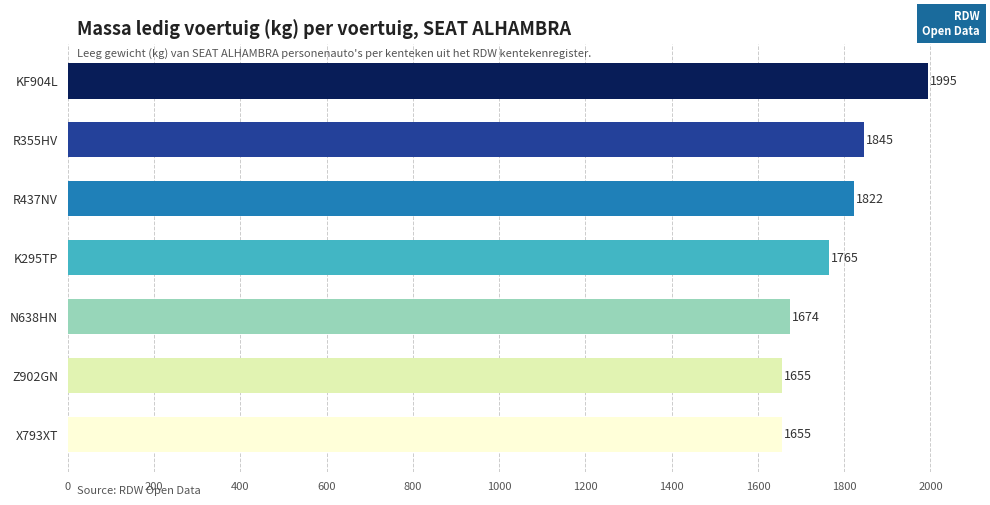

How many values are below 1765?

3